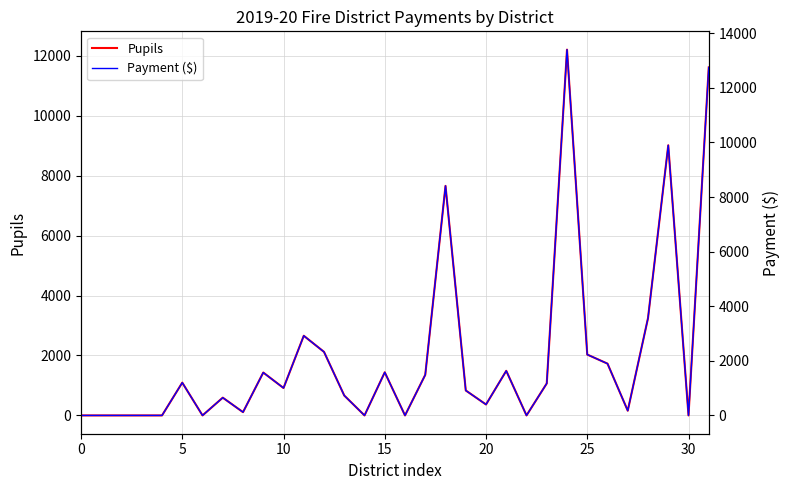

Which series has the largest total across all categories?

Payment ($)